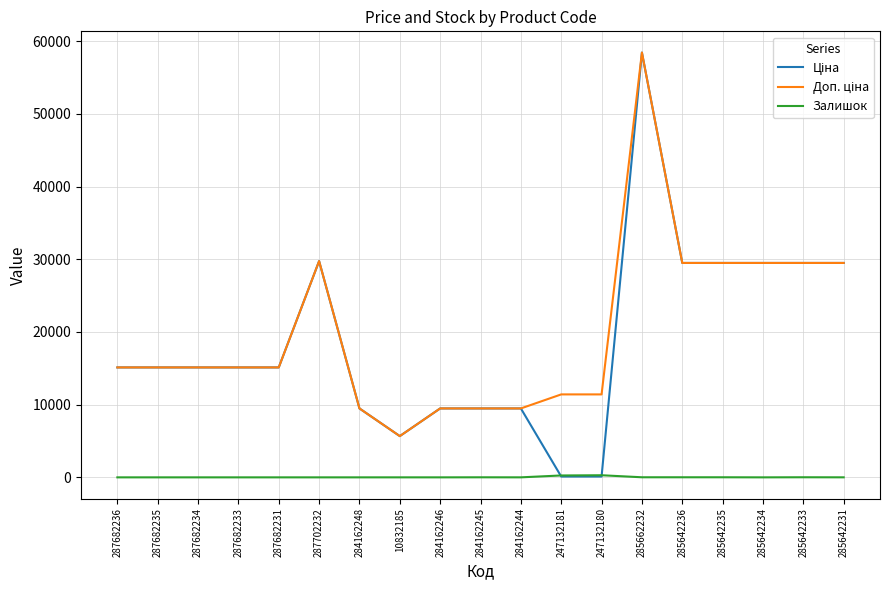

The Залишок series shows 2.0 at 284162244. True or false?

True